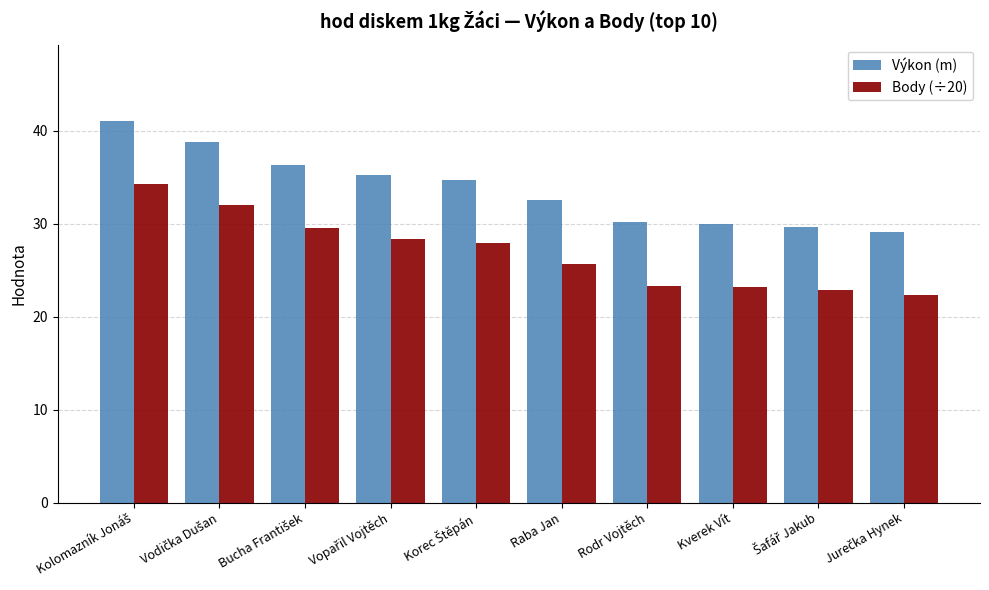

What is the difference between the second highest and minimum values in the Body (÷20) series?

9.7